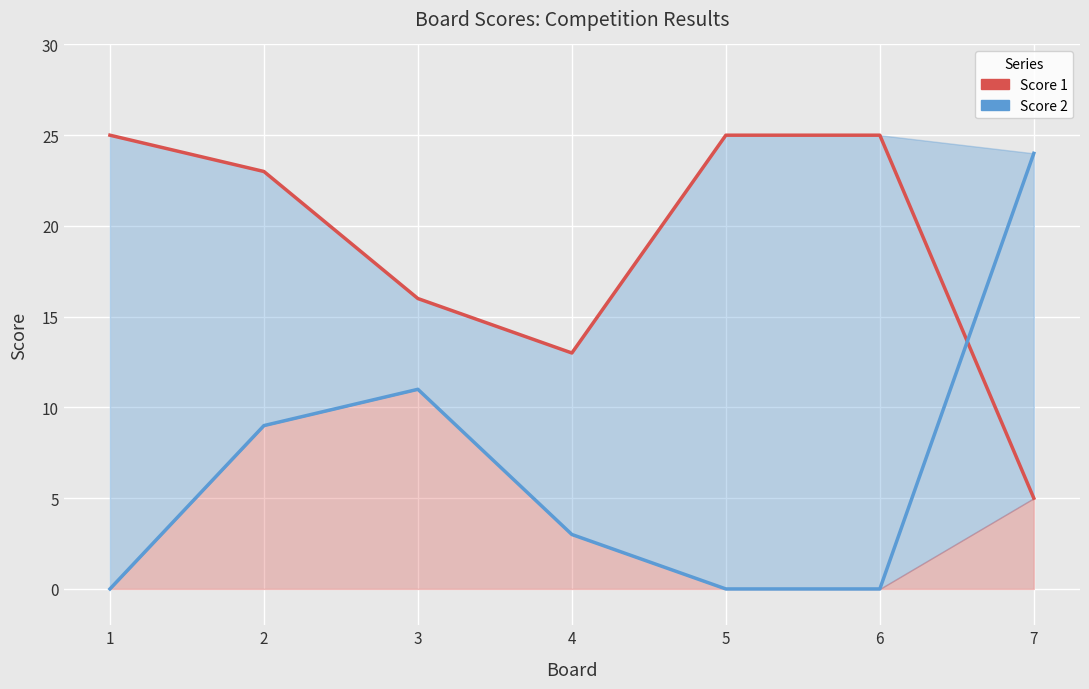

What is the sum of the Score 2 values at 6 and 3?

11